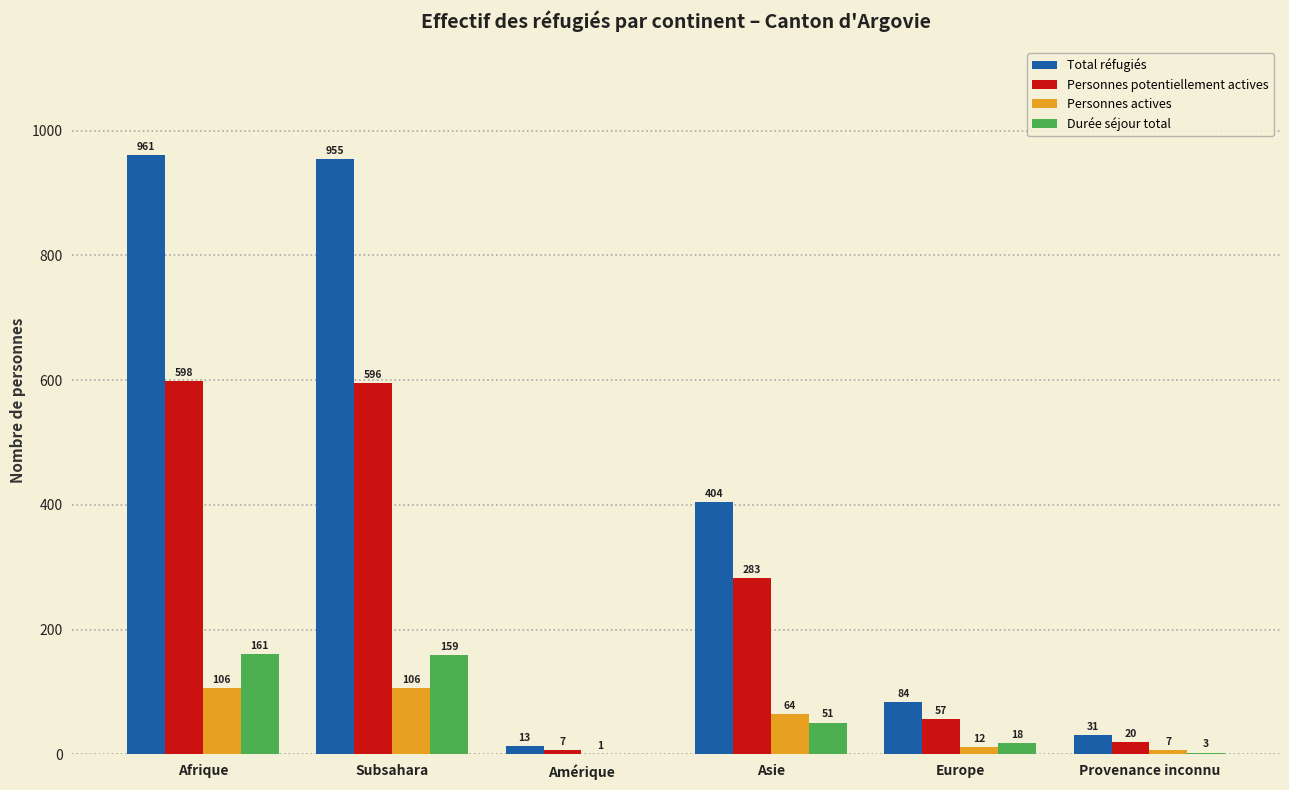

The Total réfugiés series shows 726 at Asie. True or false?

False